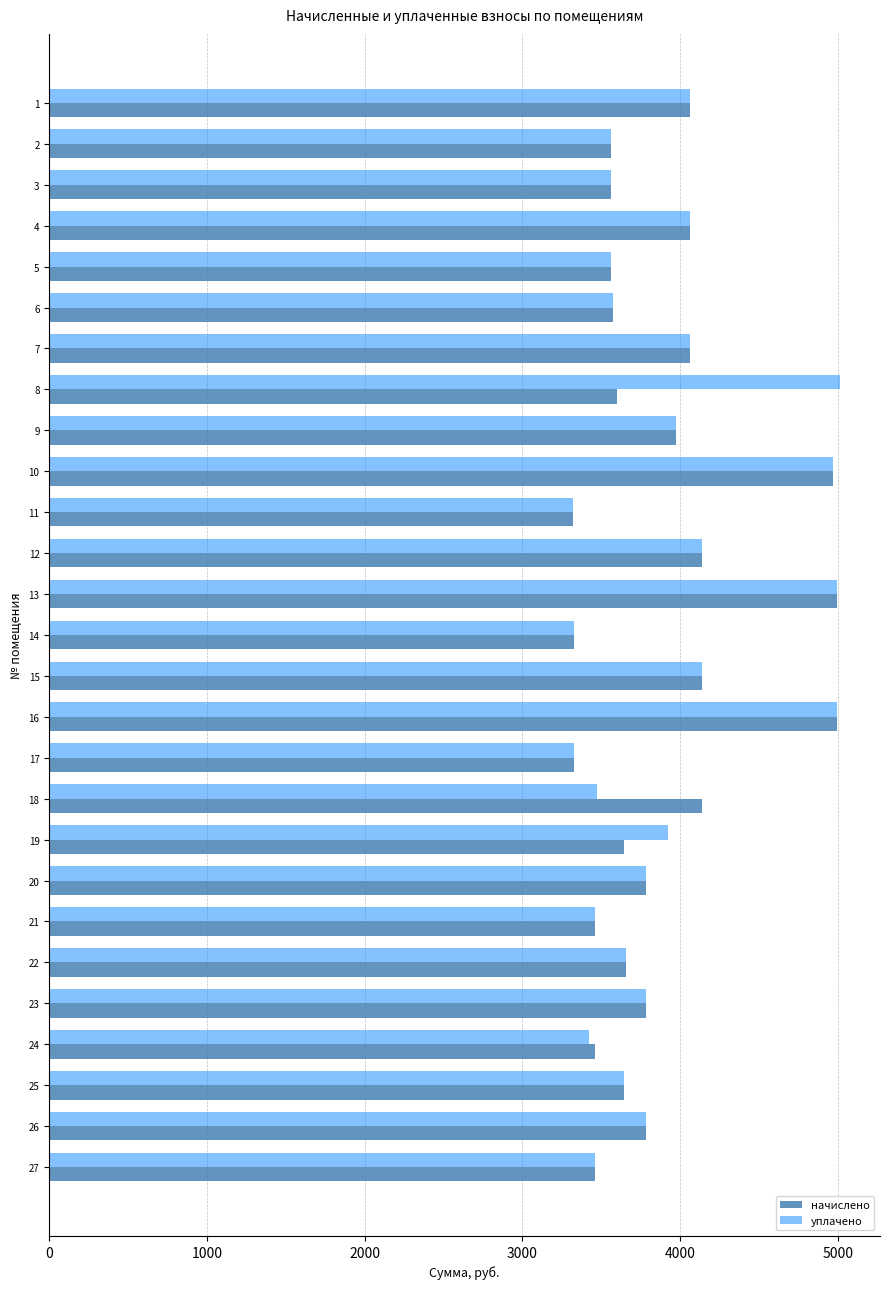

Is the value of начислено at 4 greater than the value of уплачено at 27?

Yes